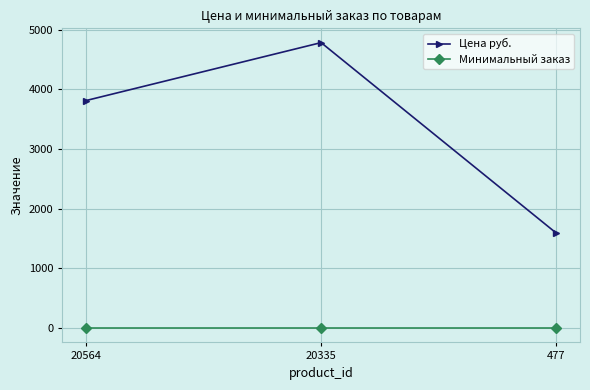

How many lines are shown in the chart?

2